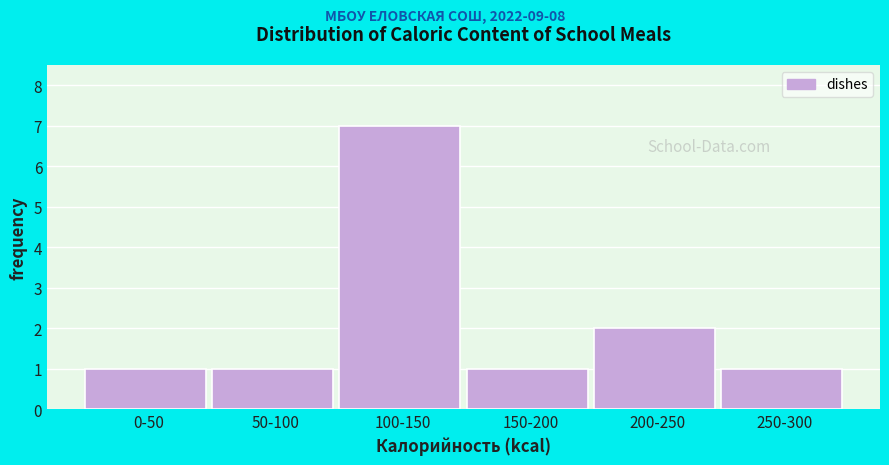

Reading left to right, extract all data points from this chart.

0-50=1	50-100=1	100-150=7	150-200=1	200-250=2	250-300=1